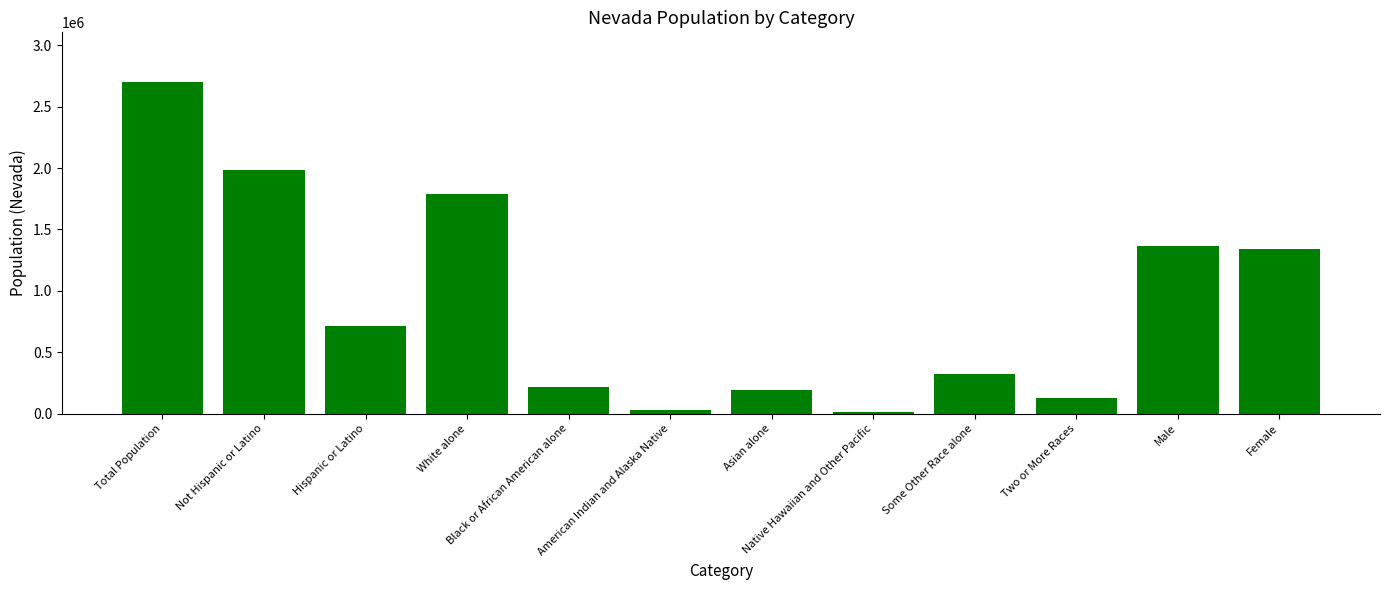

Between Asian alone and White alone, which is larger?

White alone